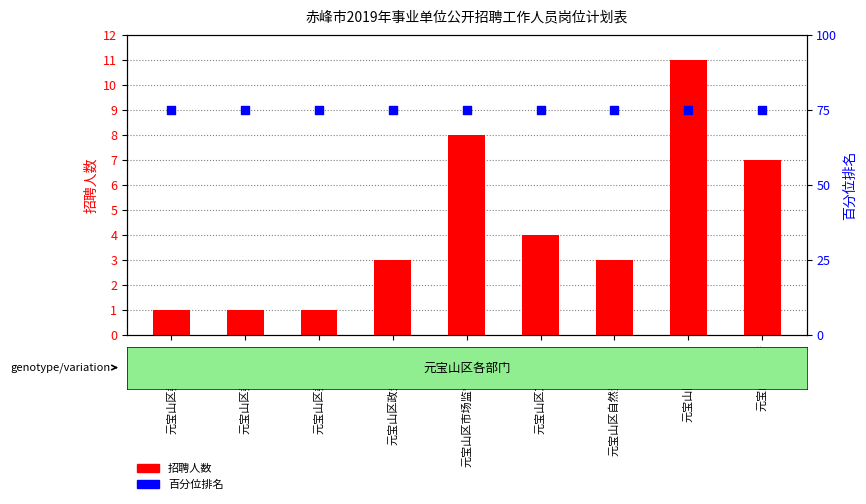

At which category is the sum across all series the highest?

元宝山区住建局